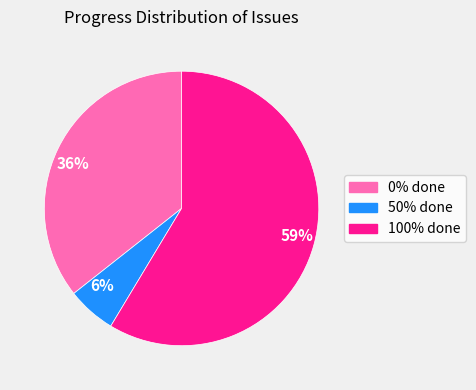

What is the largest slice in the pie chart?

59%